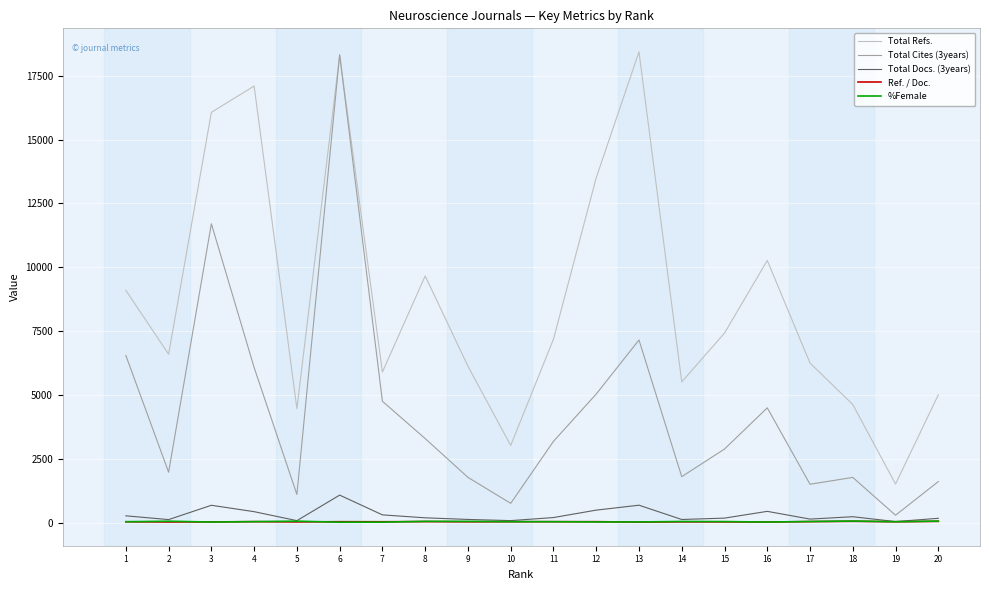

At which label does Total Cites (3years) first exceed 3182?

1